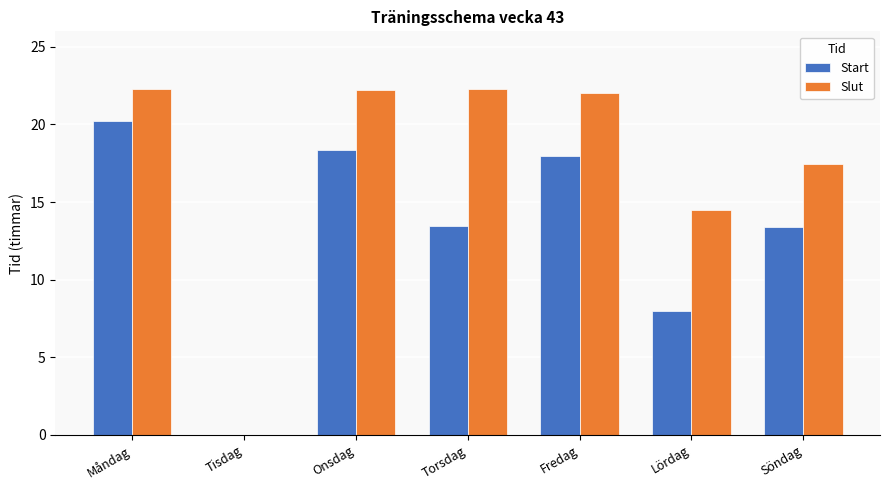

Between Torsdag and Söndag, which series saw the biggest shift?

Slut